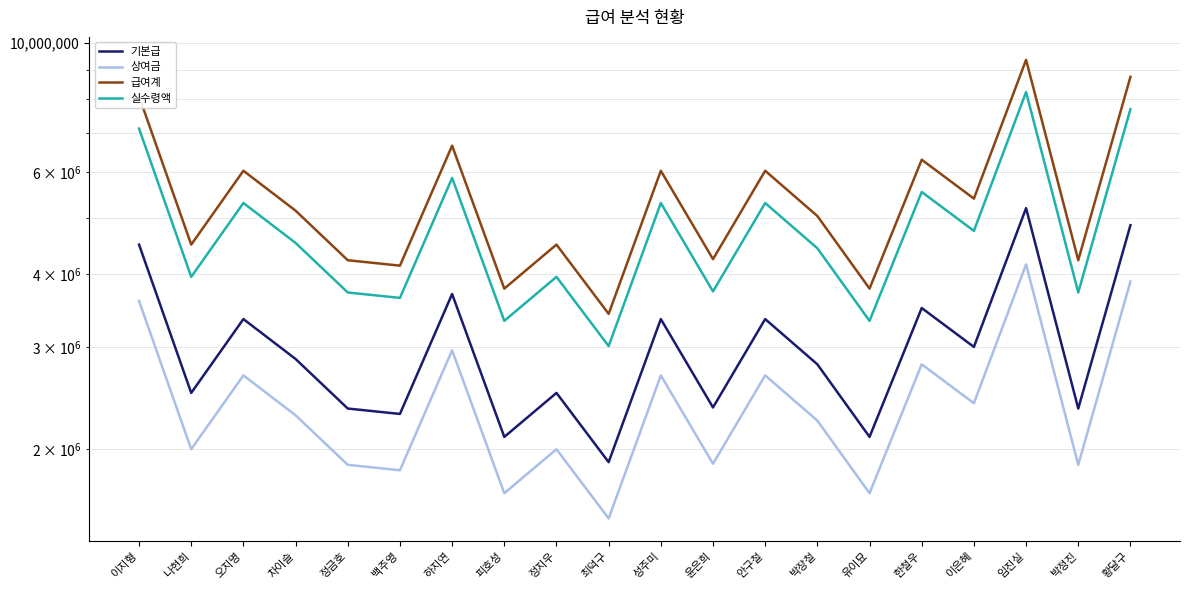

What is the difference between the second highest and minimum values in the 상여금 series?

2368000